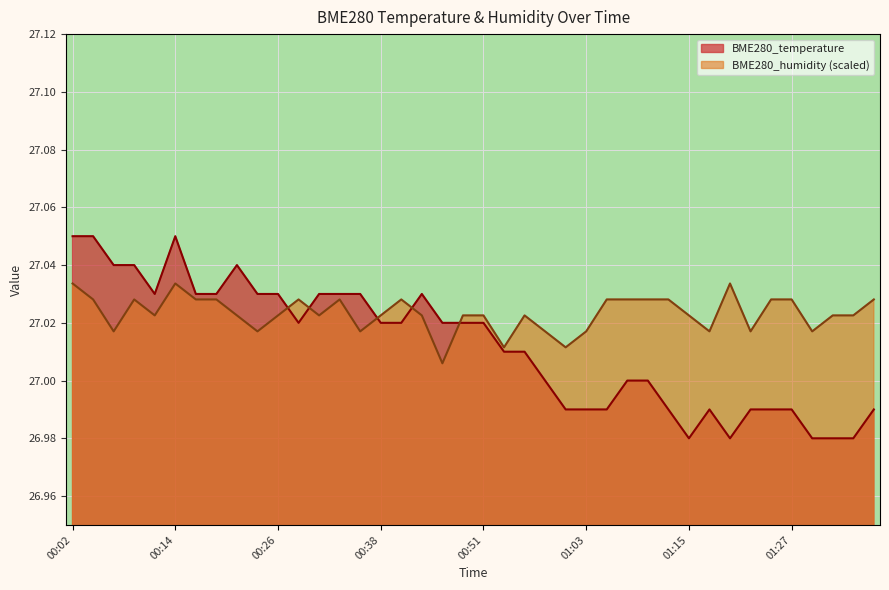

What is the label of the 4th point from the right?

01:30